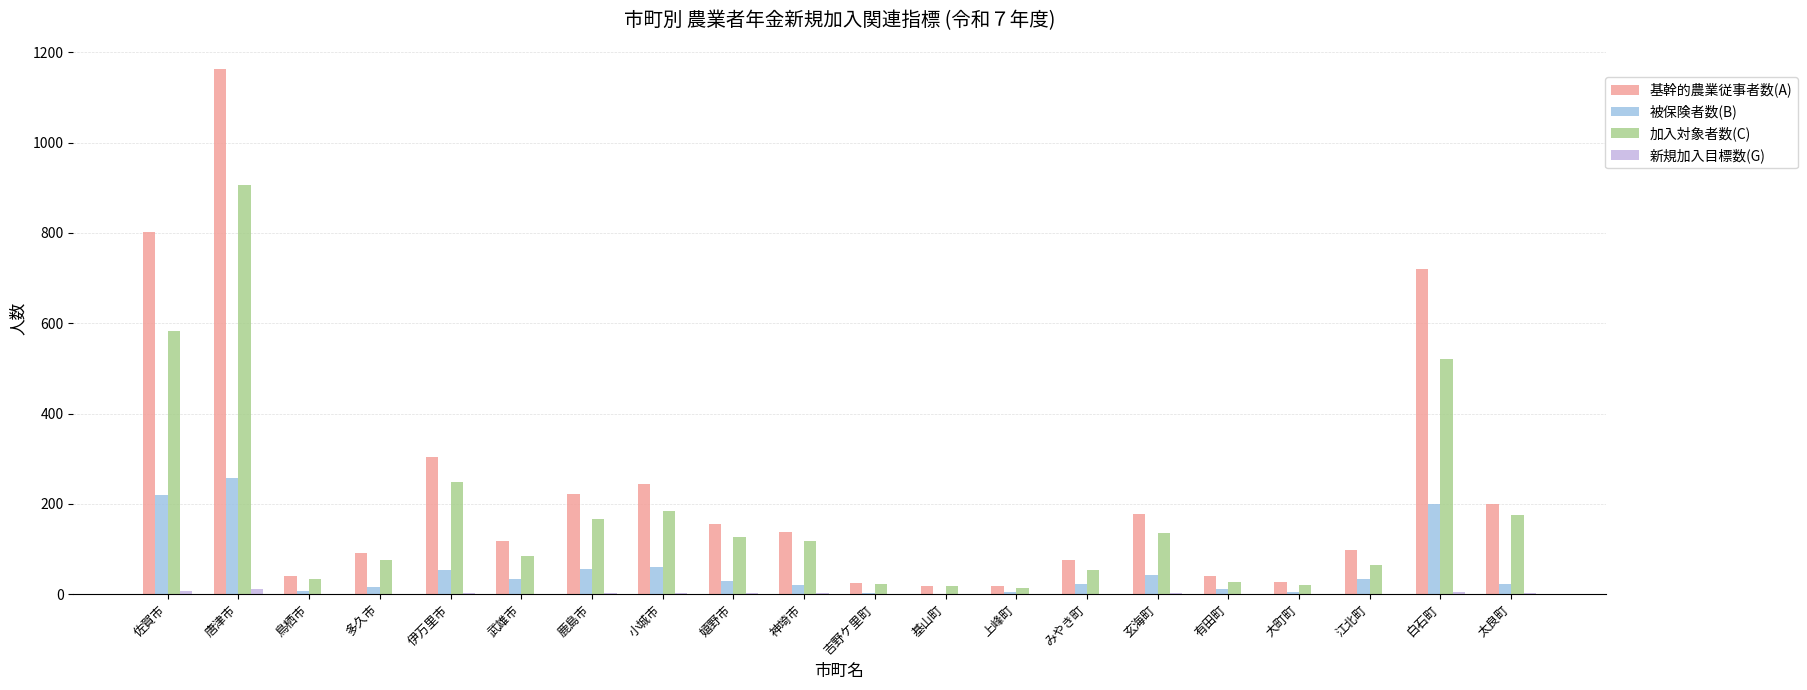

The 基幹的農業従事者数(A) series shows 40 at 鳥栖市. True or false?

True